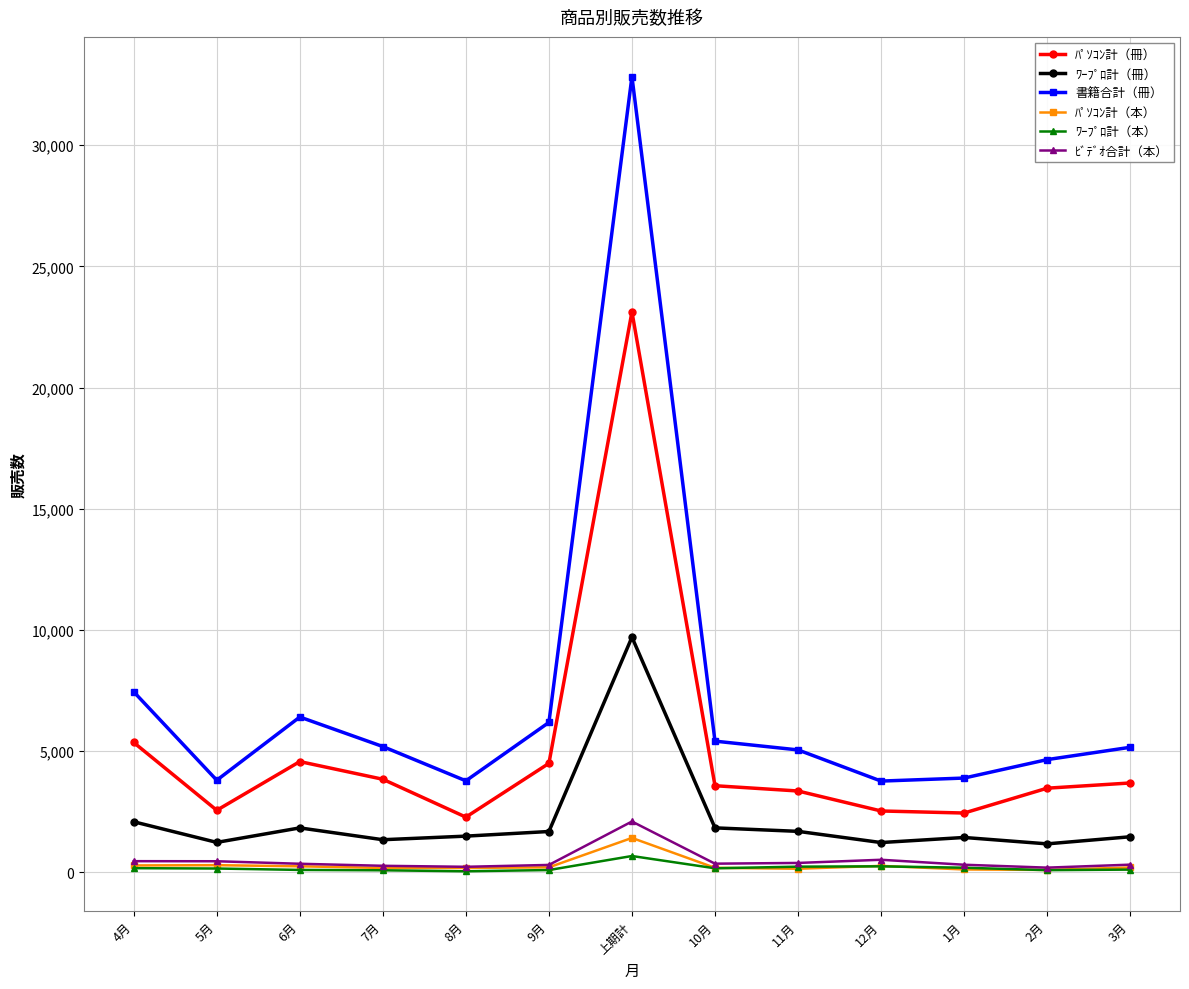

What position from the left is 1月?

11